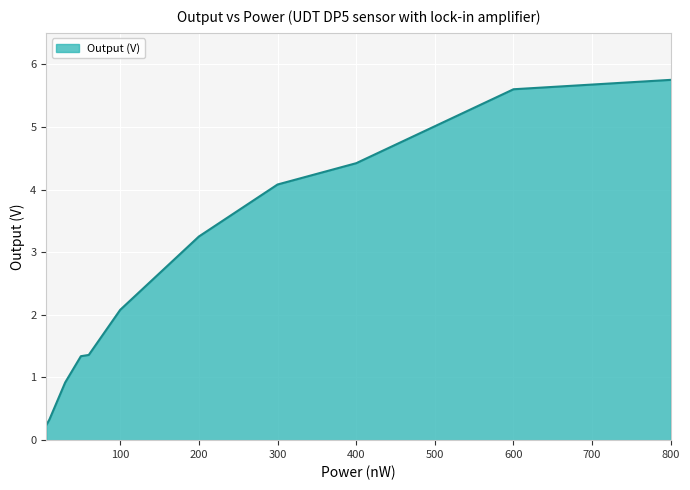

What is the difference between the maximum and minimum values?

5.5